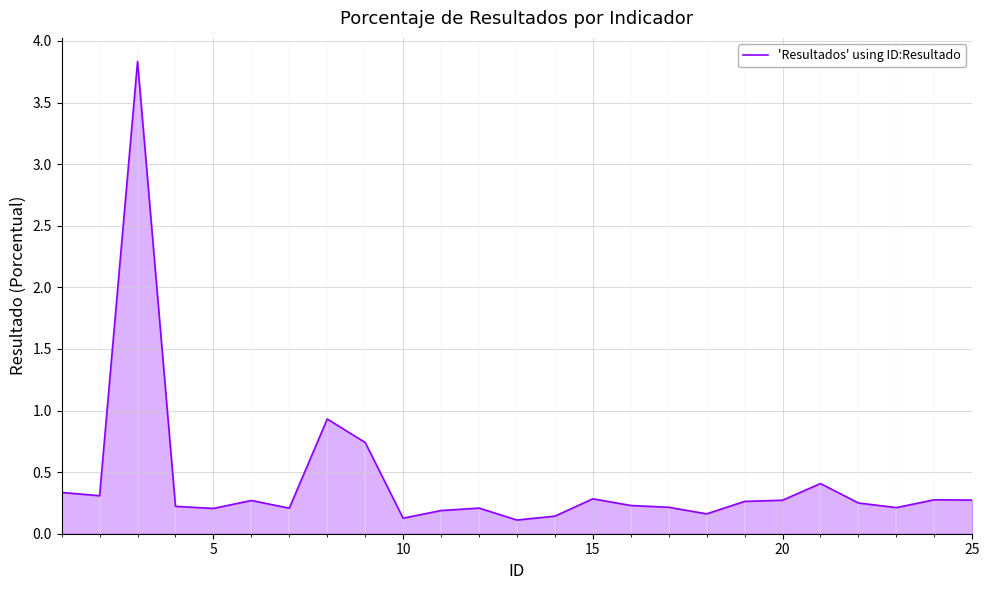

What is the greatest value displayed?

3.8